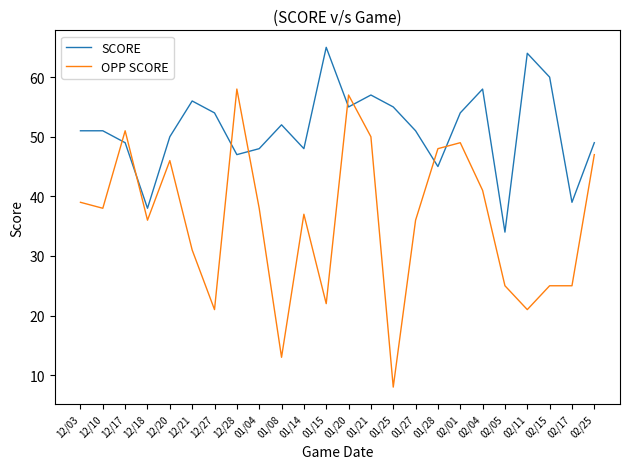

Reading left to right, what are all the values shown in this chart?

SCORE: 51	51	49	38	50	56	54	47	48	52	48	65	55	57	55	51	45	54	58	34	64	60	39	49
OPP SCORE: 39	38	51	36	46	31	21	58	38	13	37	22	57	50	8	36	48	49	41	25	21	25	25	47